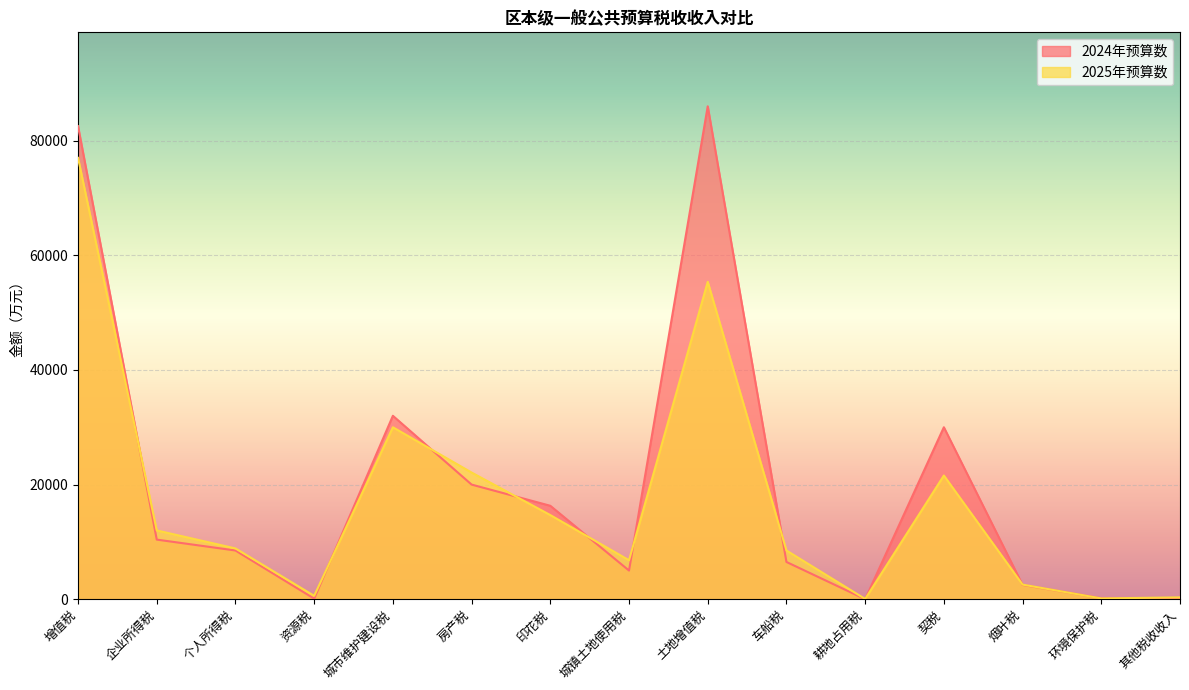

How many data points in 2025年预算数 are above 8860?

7